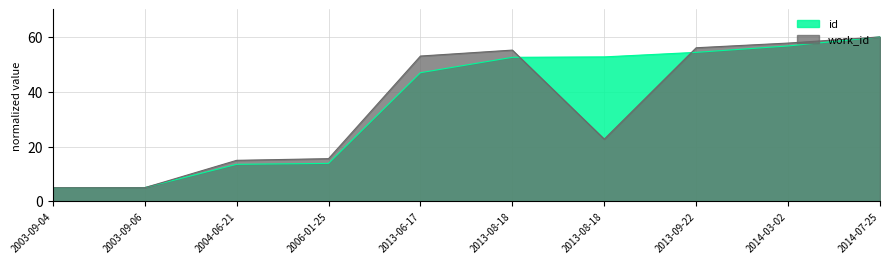

Rank the categories by id value from highest to lowest.

2014-07-25, 2014-03-02, 2013-09-22, 2013-08-18, 2013-08-18, 2013-06-17, 2006-01-25, 2004-06-21, 2003-09-06, 2003-09-04